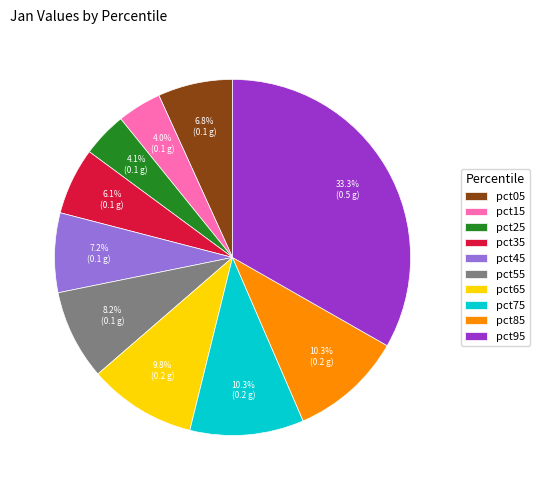

Count the number of slices in the pie.

10